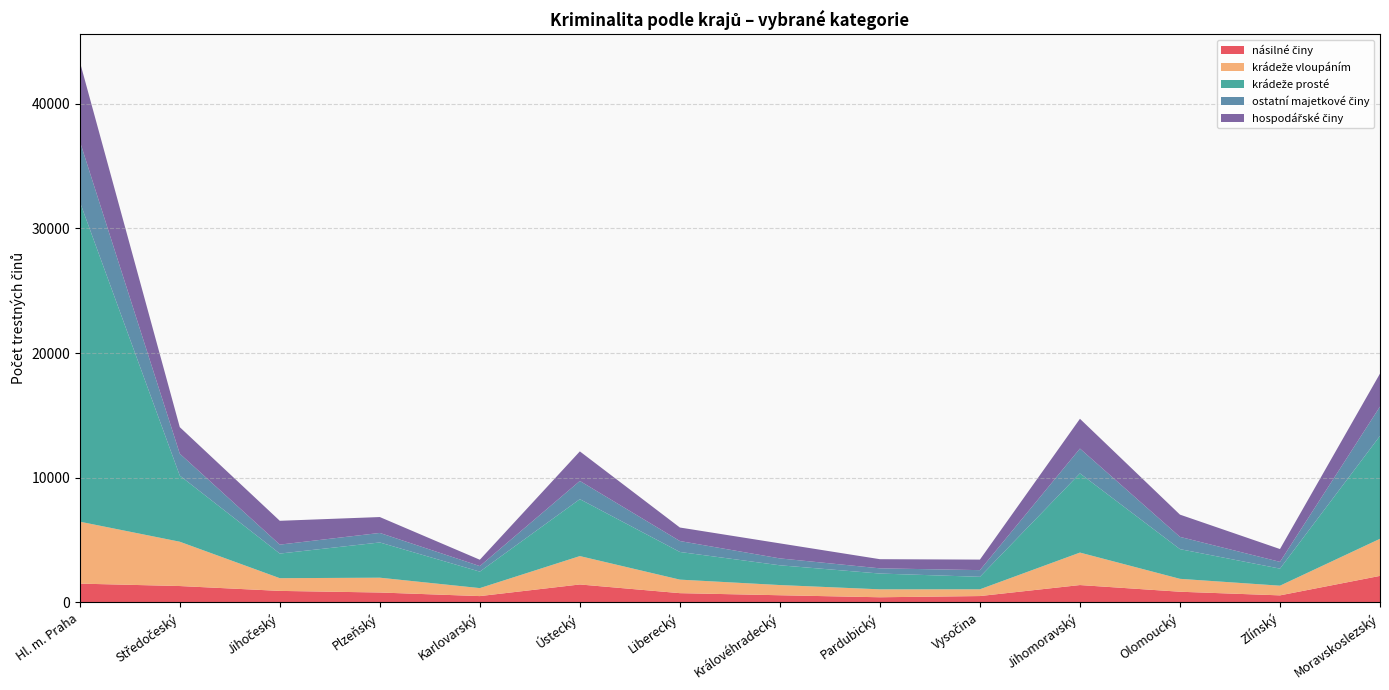

Reading right to left, transcribe all the data shown in this chart.

násilné činy: Moravskoslezský=2128	Zlínský=565	Olomoucký=857	Jihomoravský=1393	Vysočina=510	Pardubický=413	Královéhradecký=575	Liberecký=743	Ústecký=1440	Karlovarský=507	Plzeňský=795	Jihočeský=924	Středočeský=1314	Hl. m. Praha=1508
krádeže vloupáním: Moravskoslezský=2977	Zlínský=777	Olomoucký=1035	Jihomoravský=2605	Vysočina=543	Pardubický=636	Královéhradecký=818	Liberecký=1085	Ústecký=2277	Karlovarský=641	Plzeňský=1188	Jihočeský=1020	Středočeský=3555	Hl. m. Praha=4970
krádeže prosté: Moravskoslezský=8255	Zlínský=1369	Olomoucký=2382	Jihomoravský=6353	Vysočina=1001	Pardubický=1267	Královéhradecký=1585	Liberecký=2219	Ústecký=4567	Karlovarský=1322	Plzeňský=2827	Jihočeský=1974	Středočeský=5304	Hl. m. Praha=25676
ostatní majetkové činy: Moravskoslezský=2353	Zlínský=543	Olomoucký=984	Jihomoravský=1992	Vysočina=536	Pardubický=418	Královéhradecký=553	Liberecký=878	Ústecký=1462	Karlovarský=444	Plzeňský=764	Jihočeský=719	Středočeský=1760	Hl. m. Praha=4863
hospodářské činy: Moravskoslezský=2645	Zlínský=1028	Olomoucký=1785	Jihomoravský=2389	Vysočina=845	Pardubický=734	Královéhradecký=1206	Liberecký=1084	Ústecký=2371	Karlovarský=510	Plzeňský=1275	Jihočeský=1911	Středočeský=2129	Hl. m. Praha=6382